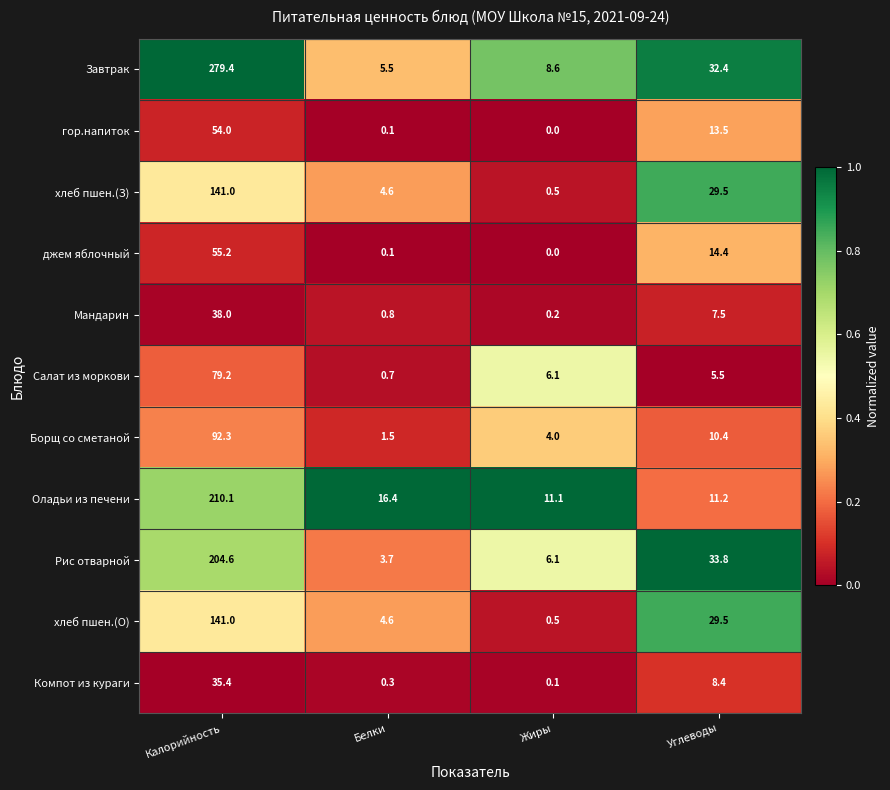

List the labels in order of Рис отварной value, smallest first.

Белки, Жиры, Углеводы, Калорийность